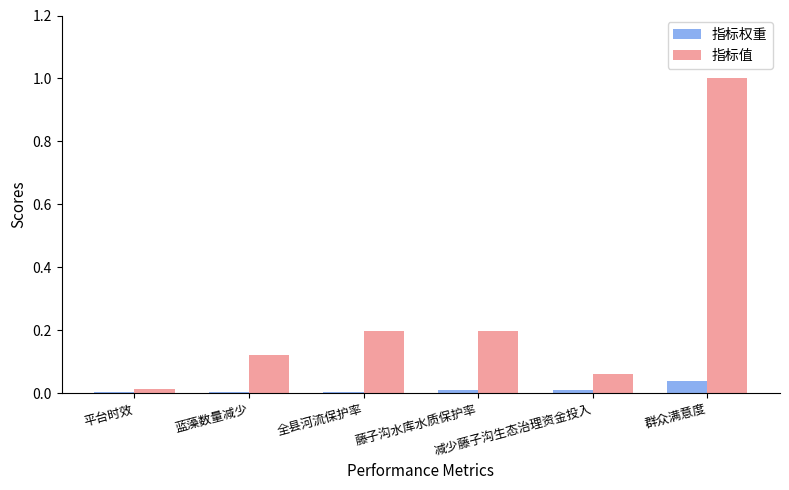

The 指标值 series shows 0.2 at 全县河流保护率. True or false?

True